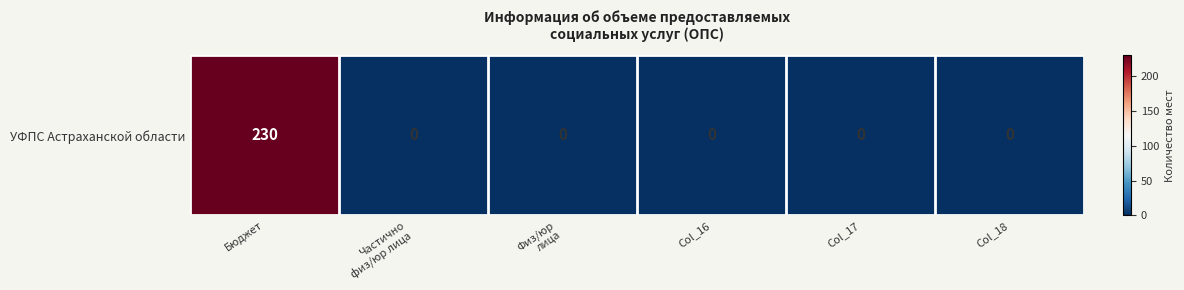

The chart shows a value of -76 at Col_18. True or false?

False